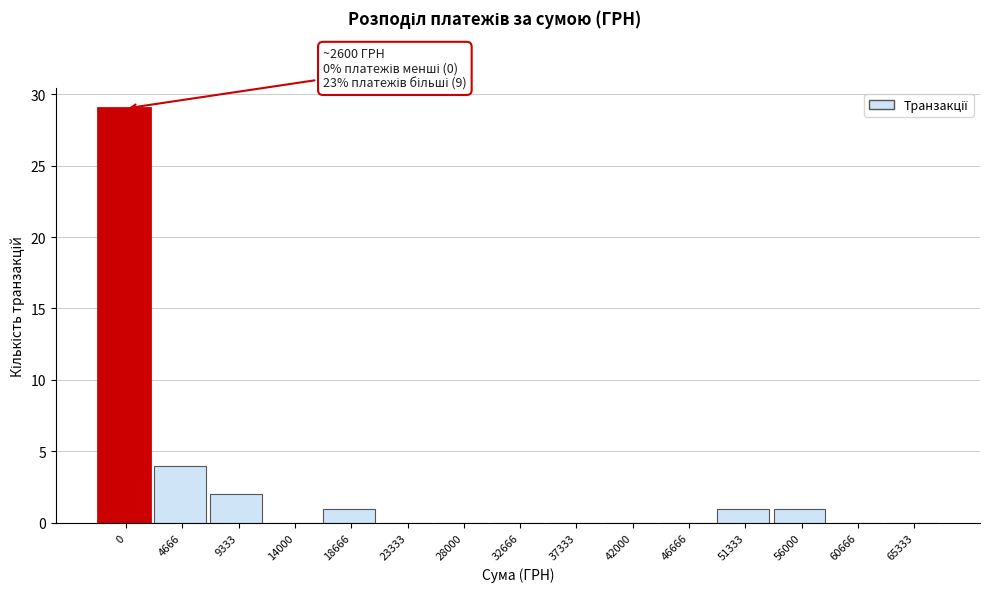

Reading left to right, extract all data points from this chart.

0=29	4666=4	9333=2	14000=0	18666=1	23333=0	28000=0	32666=0	37333=0	42000=0	46666=0	51333=1	56000=1	60666=0	65333=0